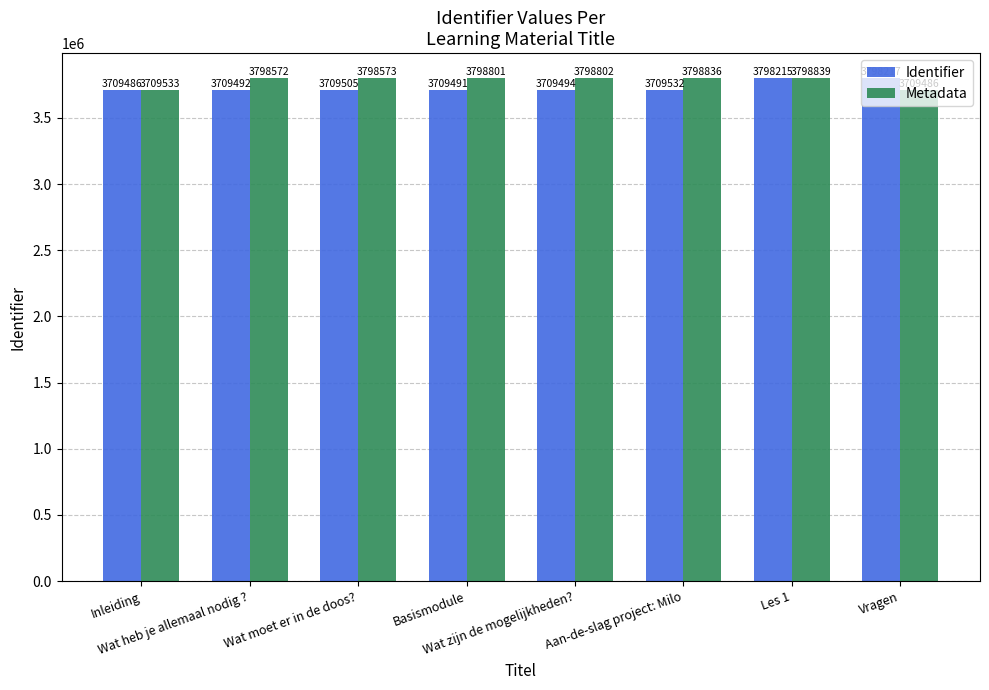

What is the minimum value for Metadata?

3709486